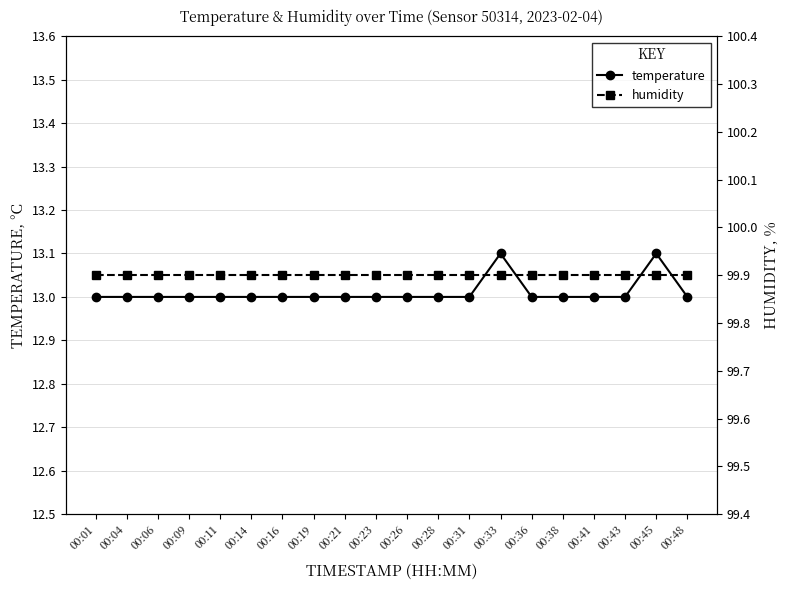

Is it true that humidity equals 148.5 at 00:19?

False